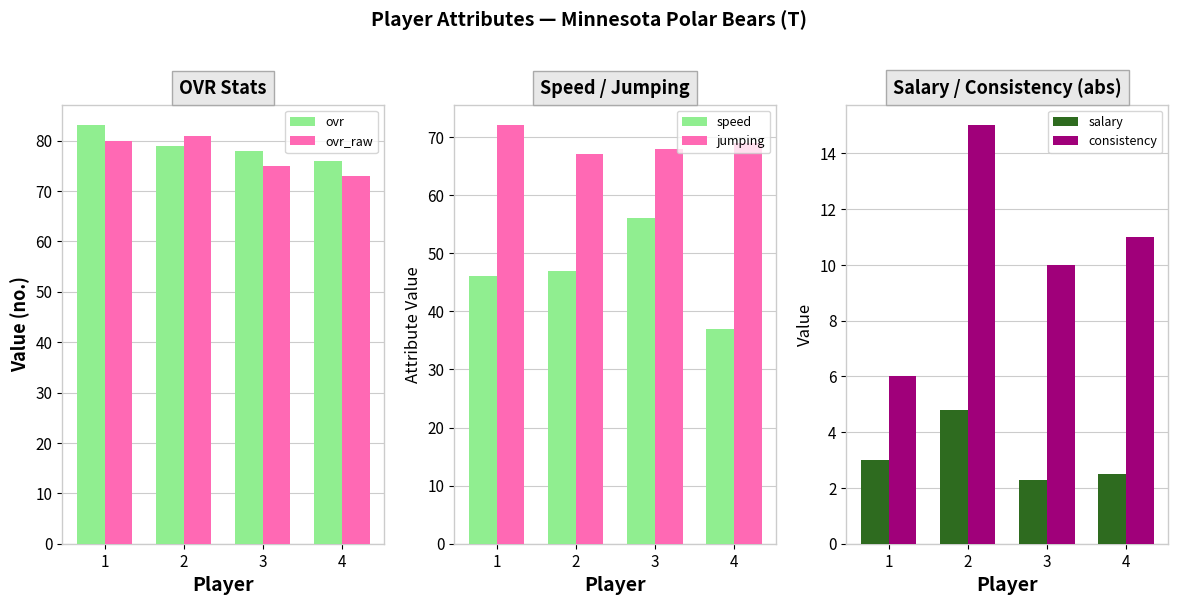

How many data points in ovr_raw are less than 80?

2